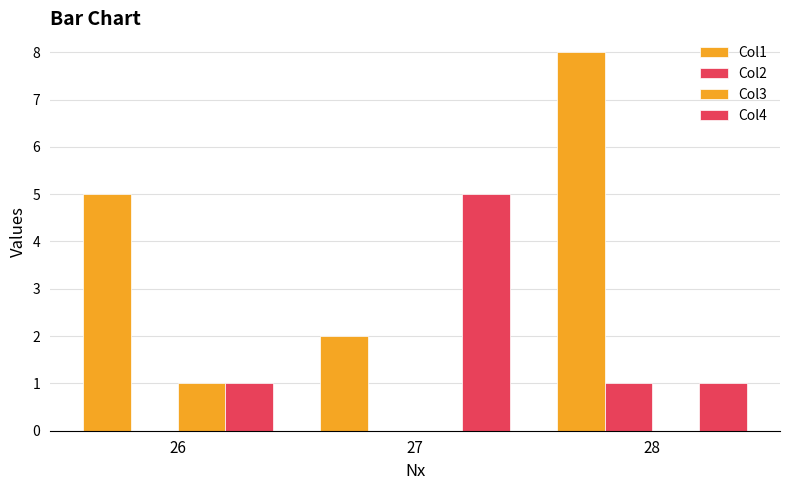

How many groups of bars are there?

3